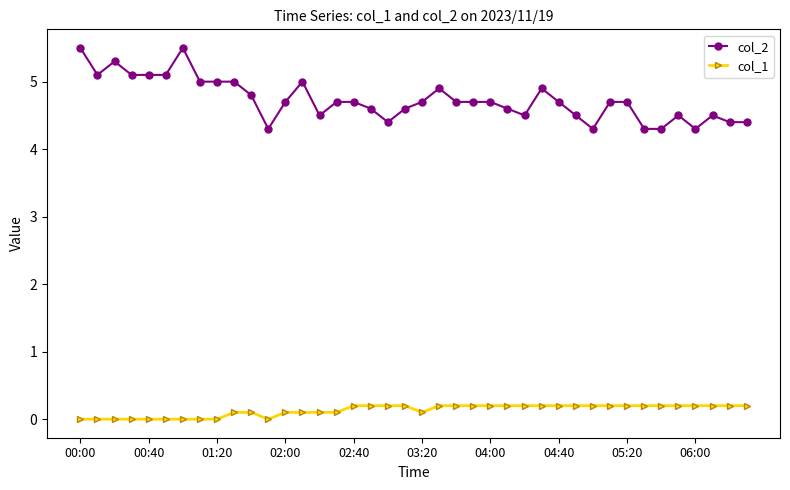

List the series in order of their overall mean, highest first.

col_2, col_1